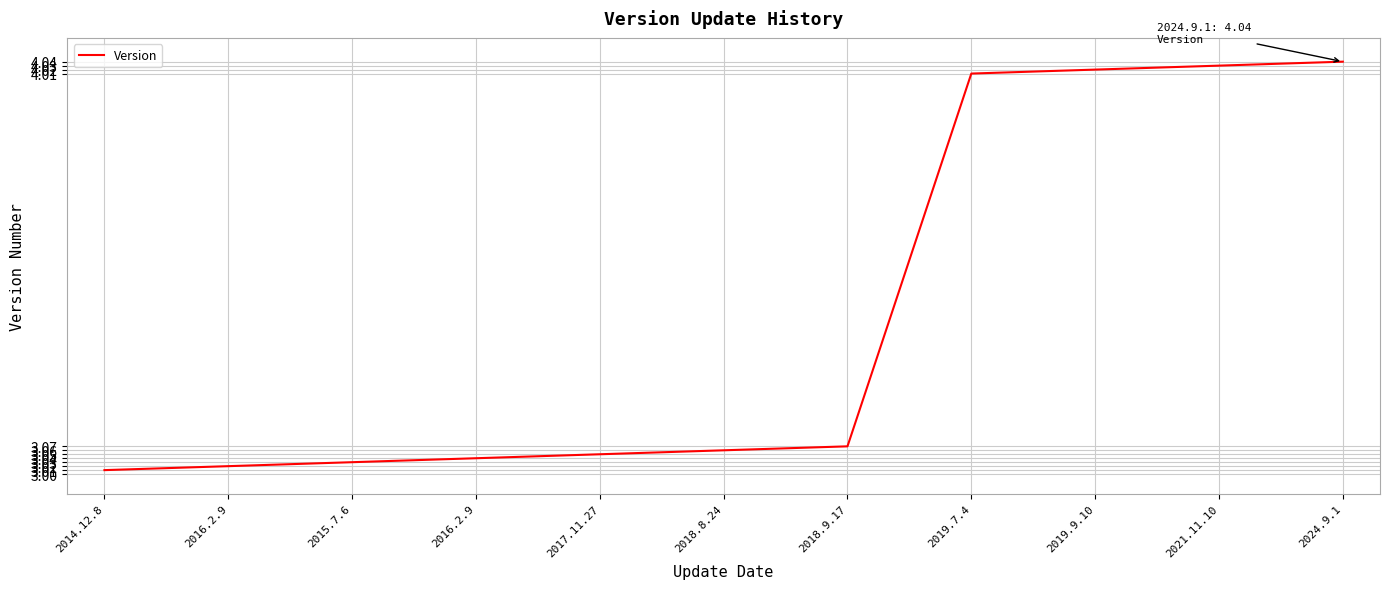

Does the chart have visible grid lines?

Yes